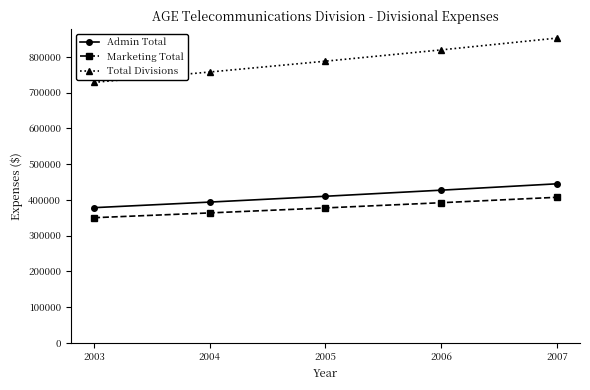

What is the total value across all series at 2006?

1638738